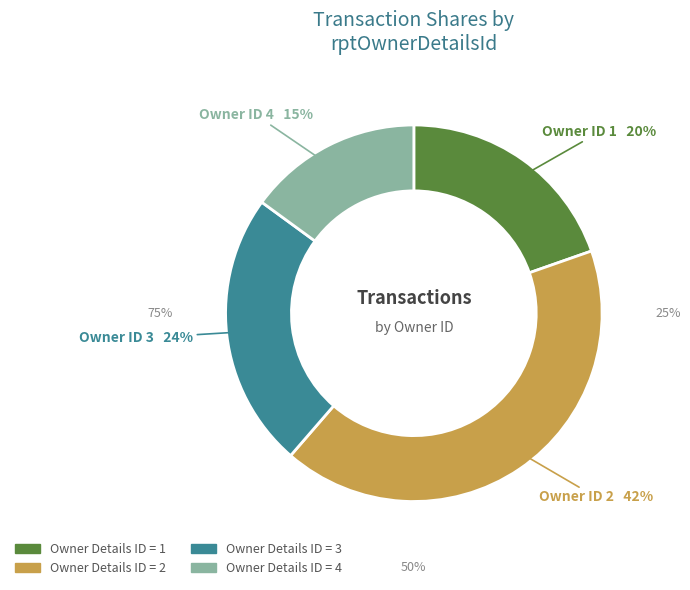

Does 6 represent more than half of the total?

No